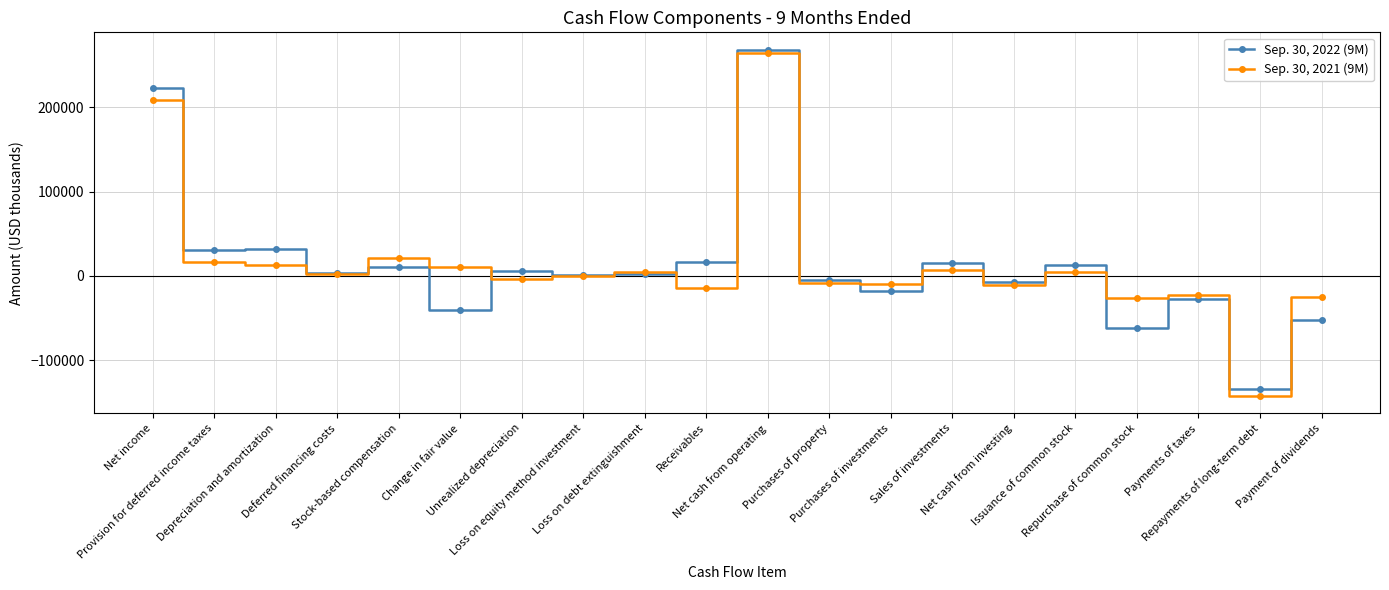

What is the total value across all series at Net cash from investing?

-18689